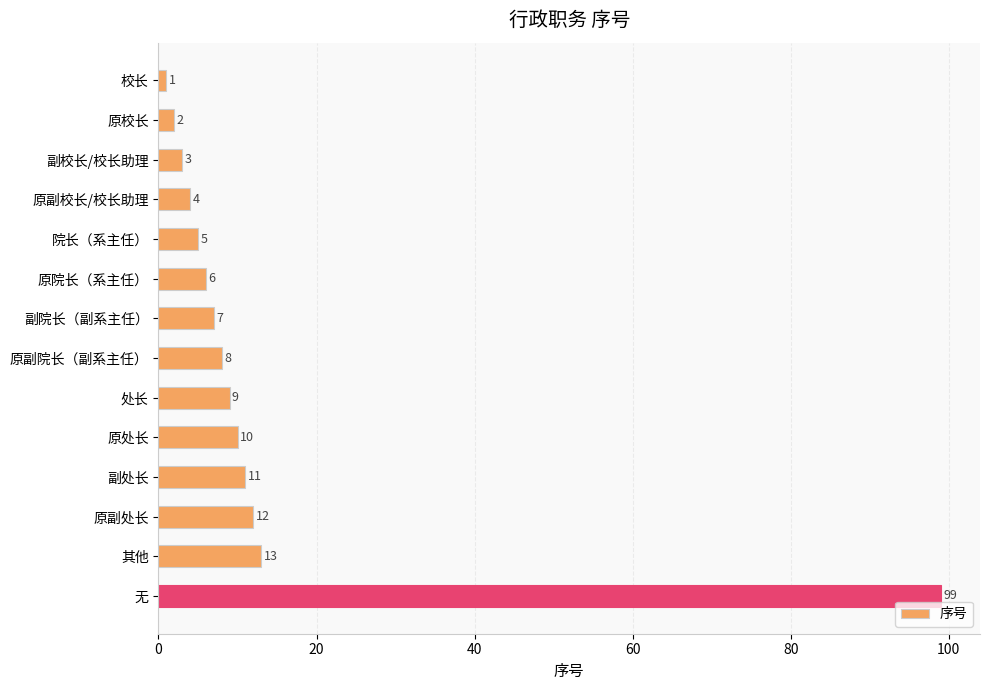

How many data points does each series have?

14